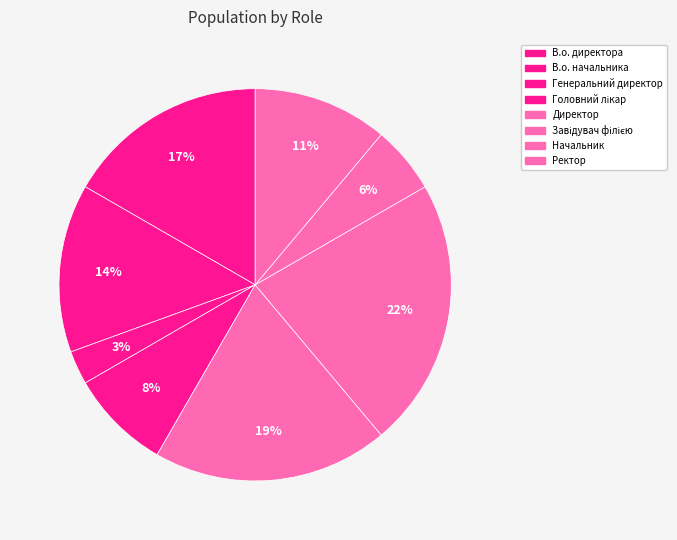

Between Головний лікар and Завідувач філією, which is larger?

Завідувач філією